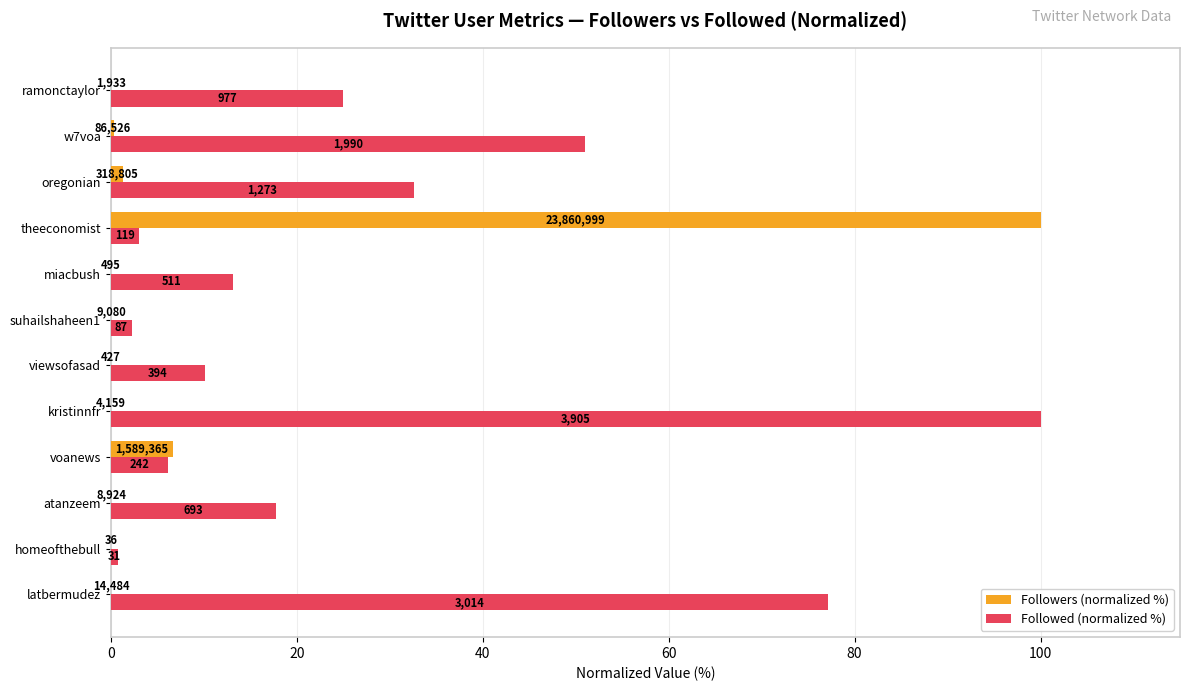

Count the number of data series in this chart.

2